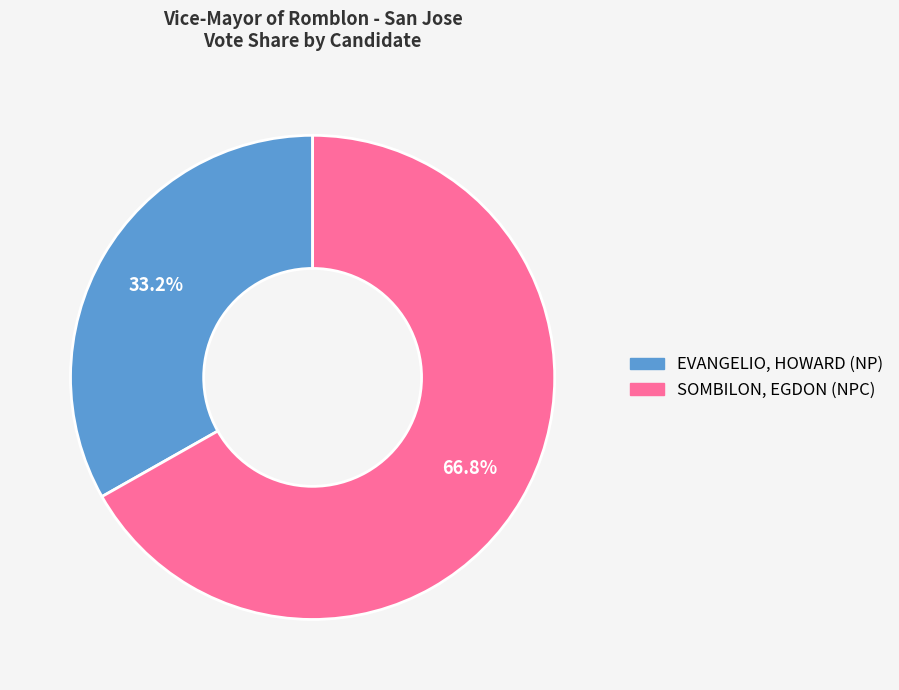

Is there a majority slice in this chart?

Yes